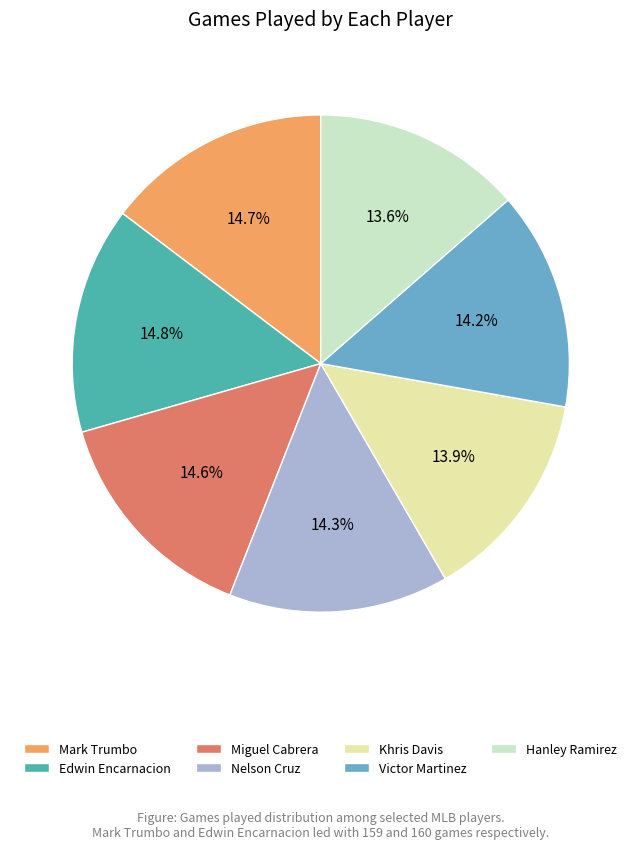

Count the number of slices in the pie.

7